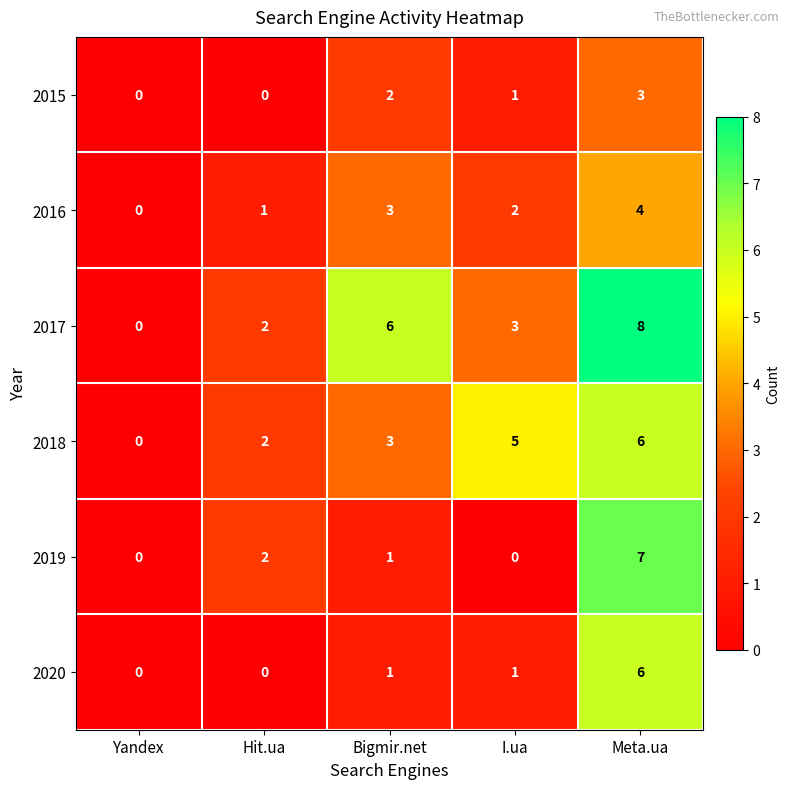

Which series has the largest range (max minus min)?

2017